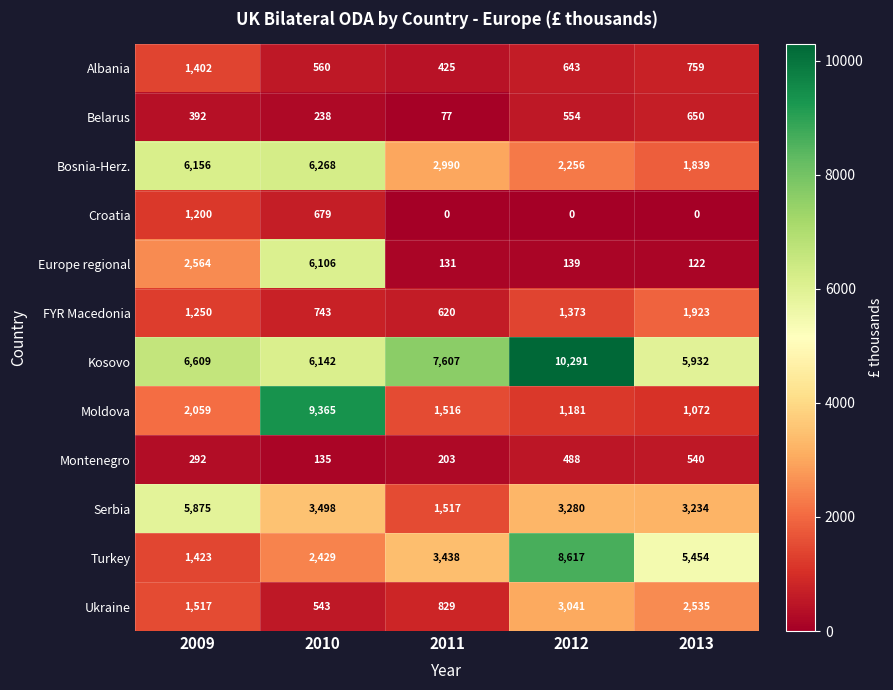

Which series has the widest spread of values?

Moldova